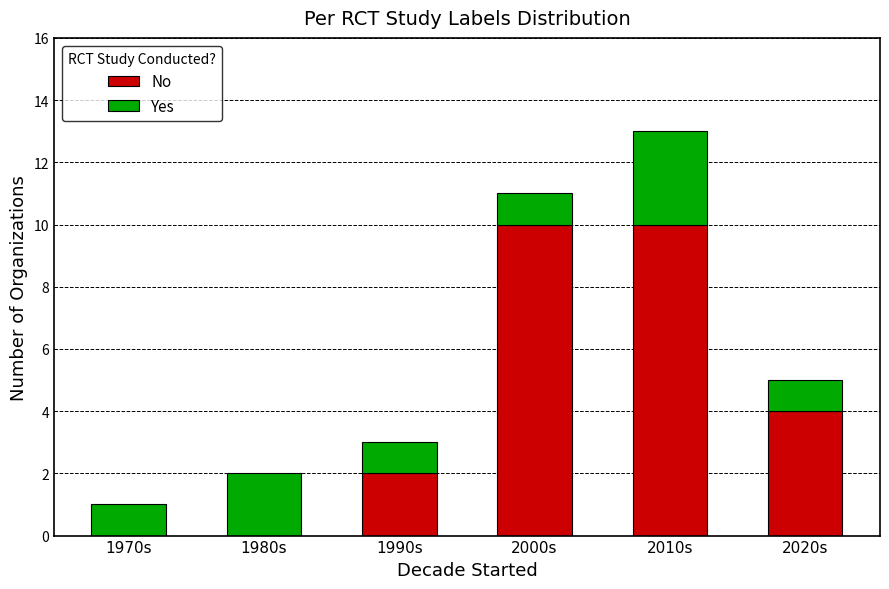

At which category is the sum across all series the highest?

2010s